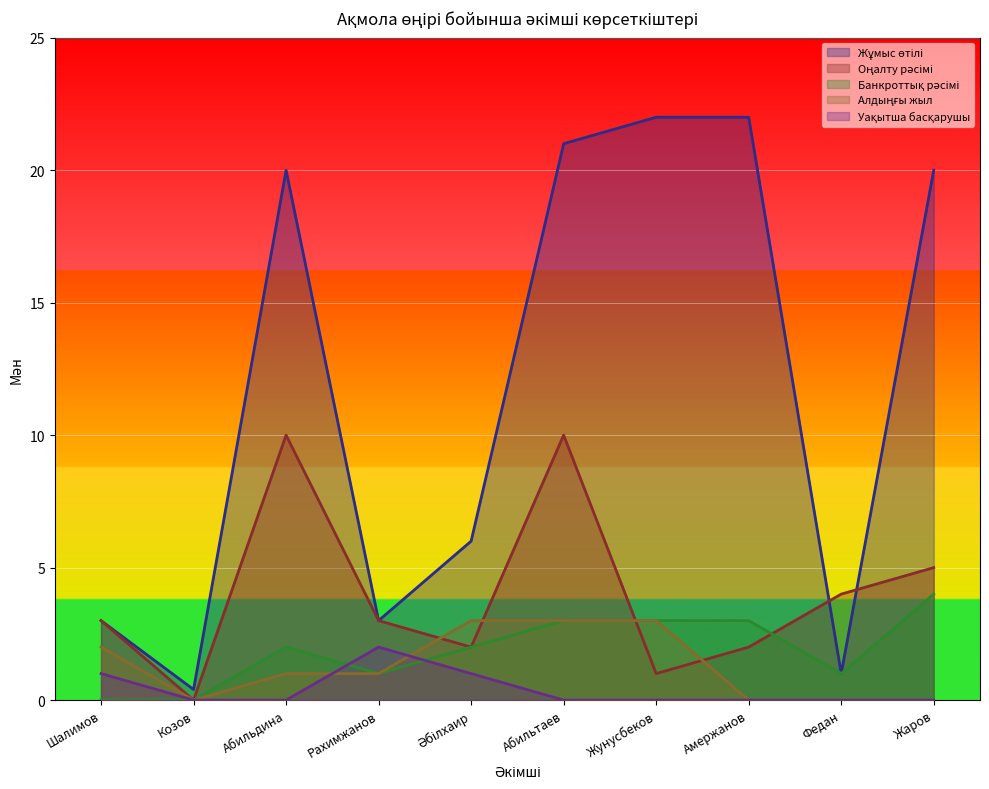

Count the Алдыңғы жыл values in the range 0 to 3.

10